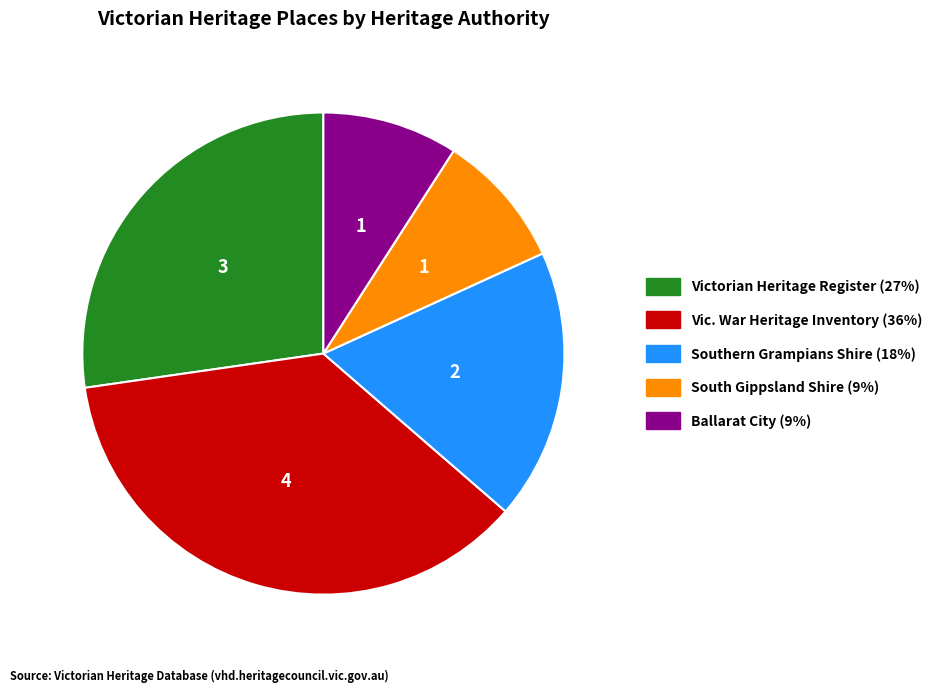

Does any single category account for the majority?

No